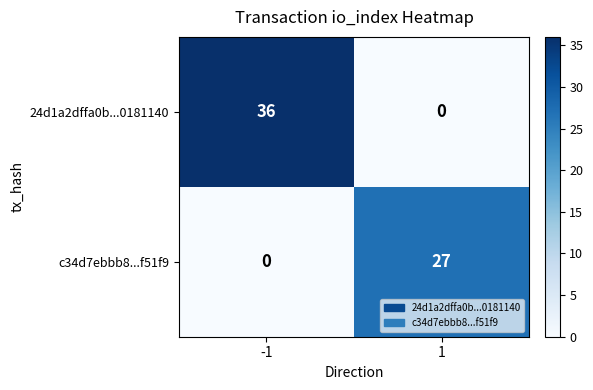

Reading right to left, extract all data points from this chart.

24d1a2dffa0b...0181140: 1=0	-1=36
c34d7ebbb8...f51f9: 1=27	-1=0